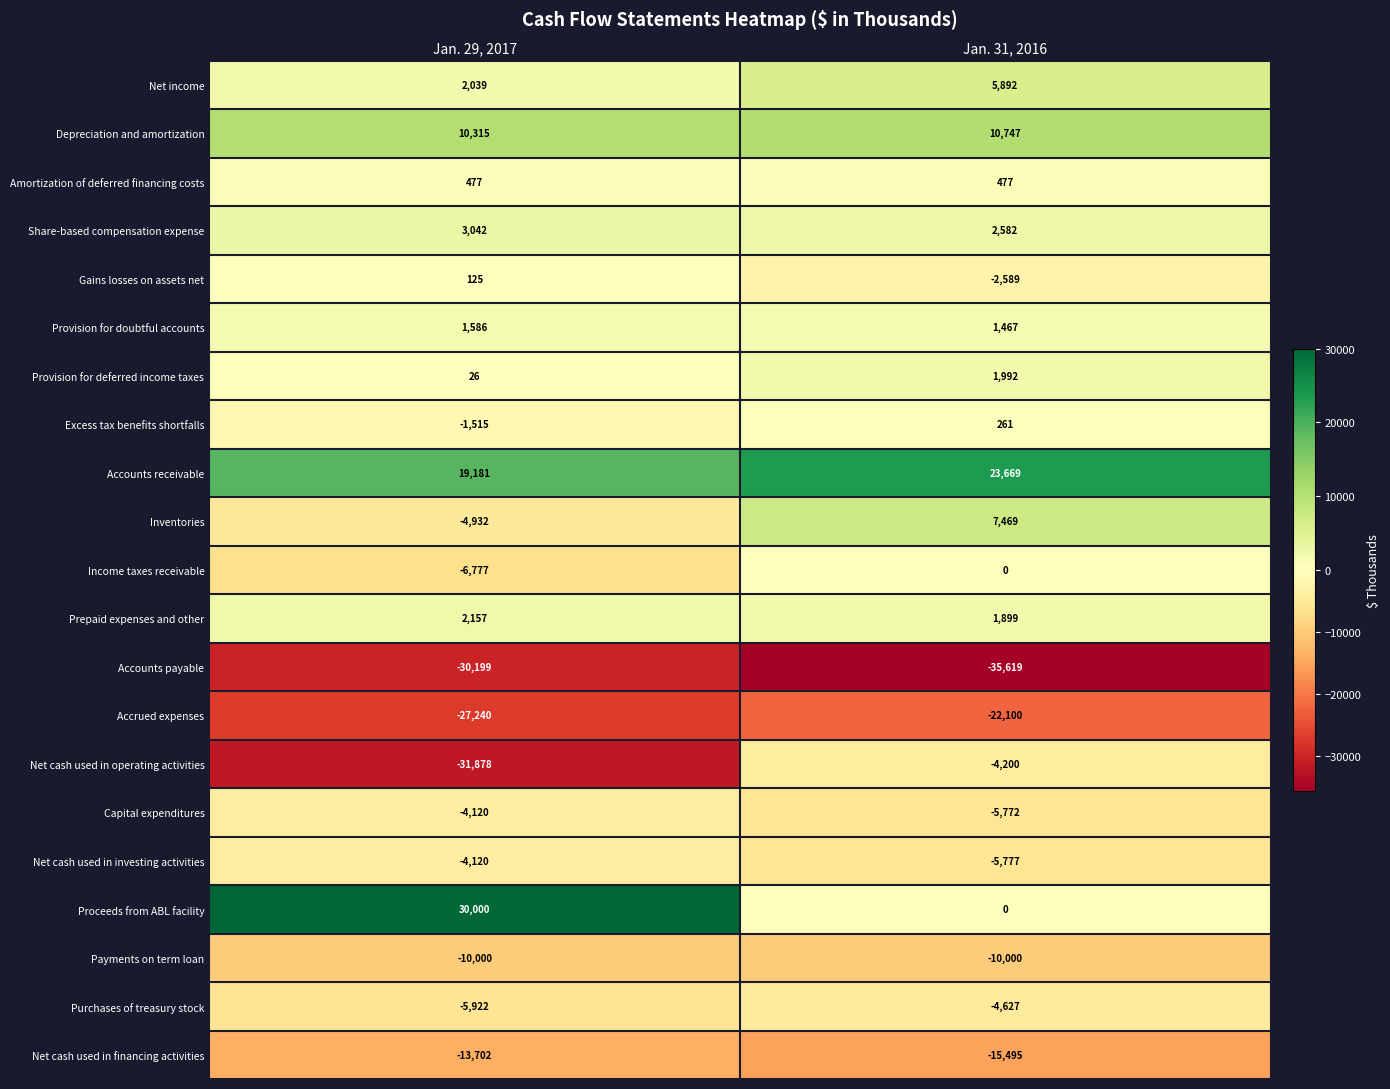

List the labels in order of Net cash used in investing activities value, largest first.

Jan. 29, 2017, Jan. 31, 2016